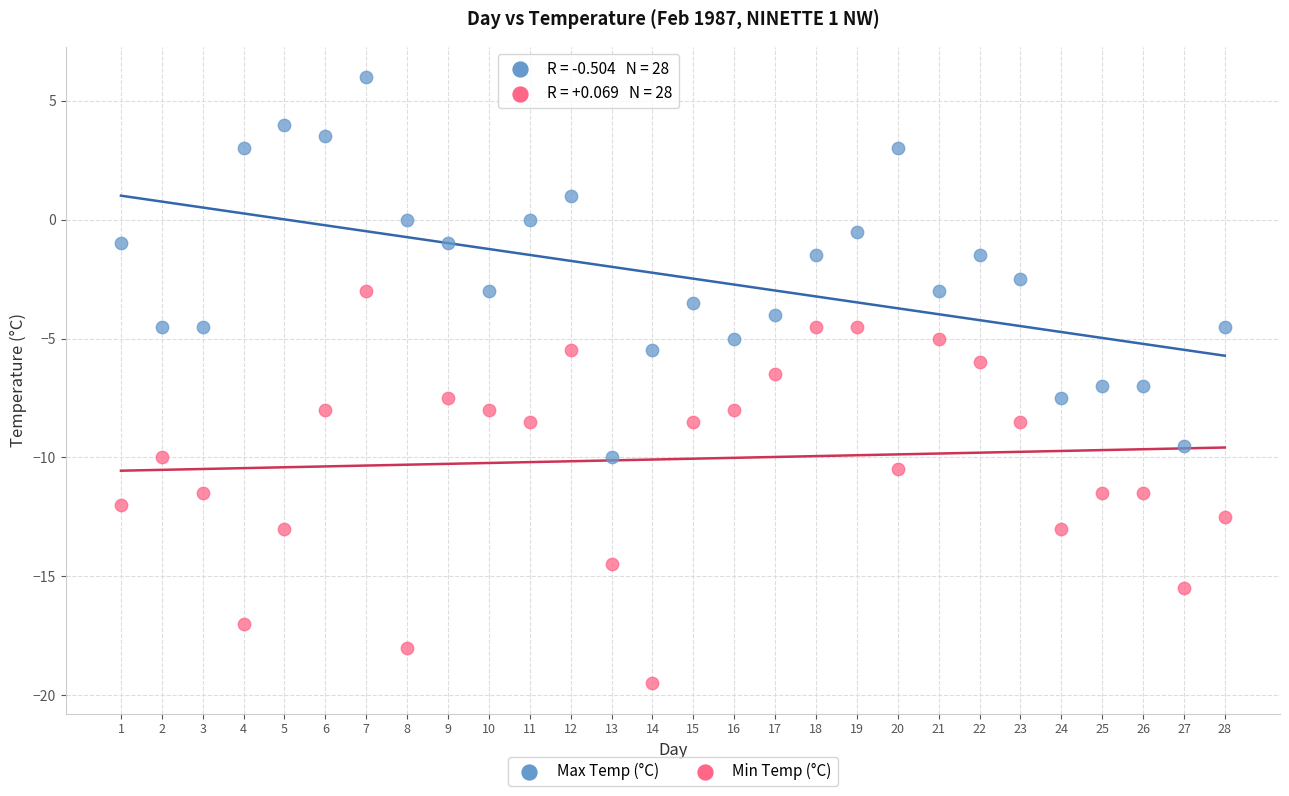

Which series contains the highest Y value?

Max Temp (°C)